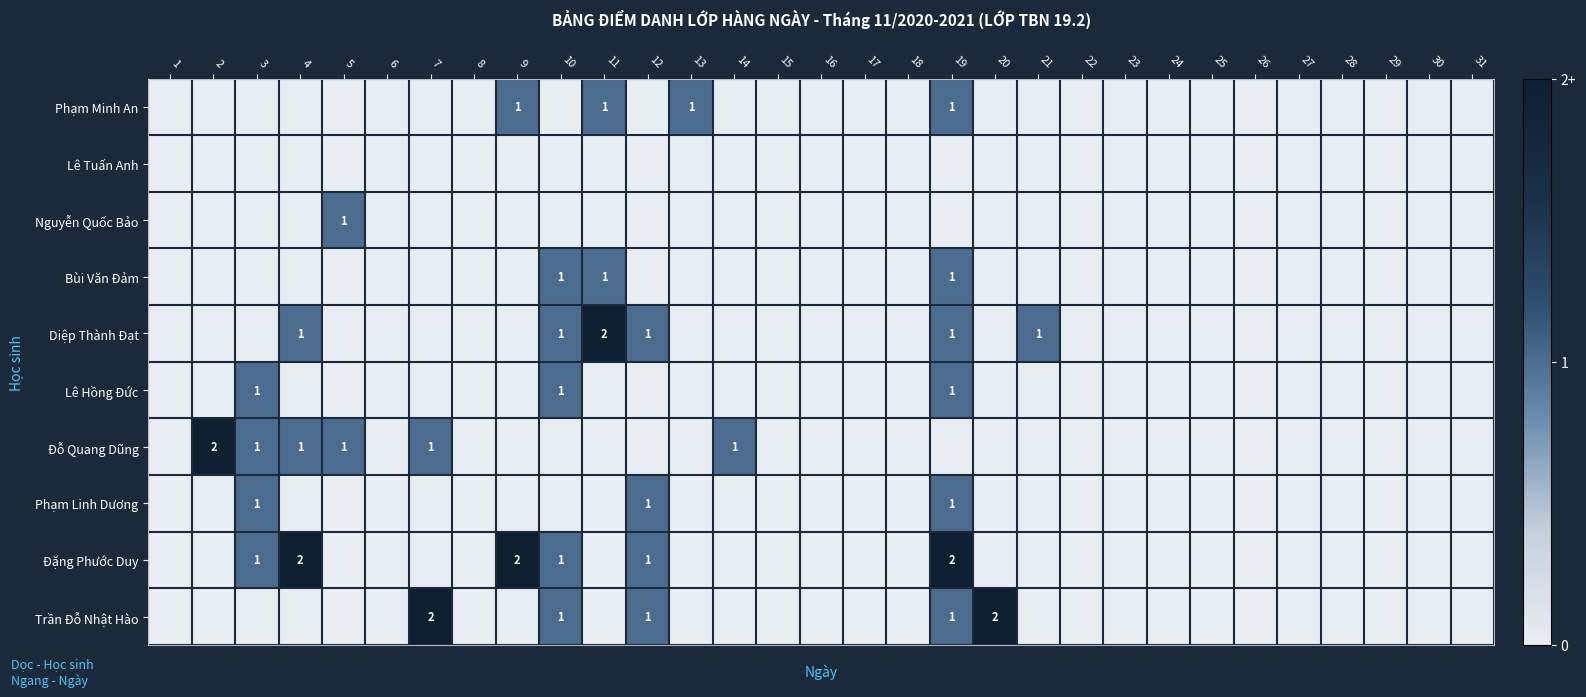

True or false: Đặng Phước Duy has a value of 1 at 10.

True